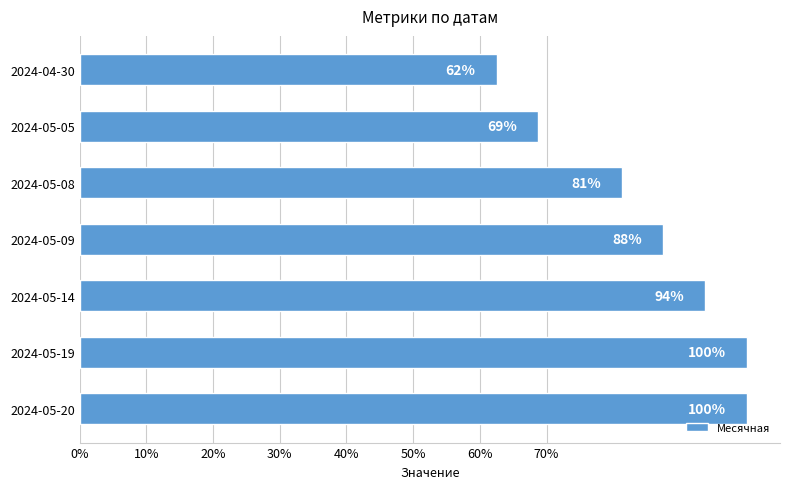

Does the chart contain any negative values?

No